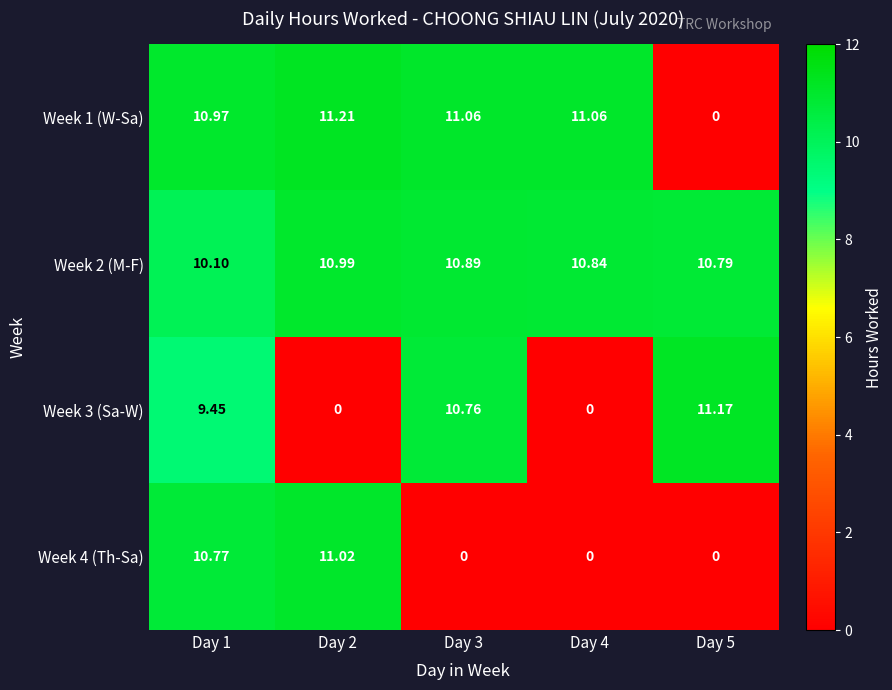

Is the value of Week 2 (M-F) at Day 3 greater than the value of Week 1 (W-Sa) at Day 5?

Yes